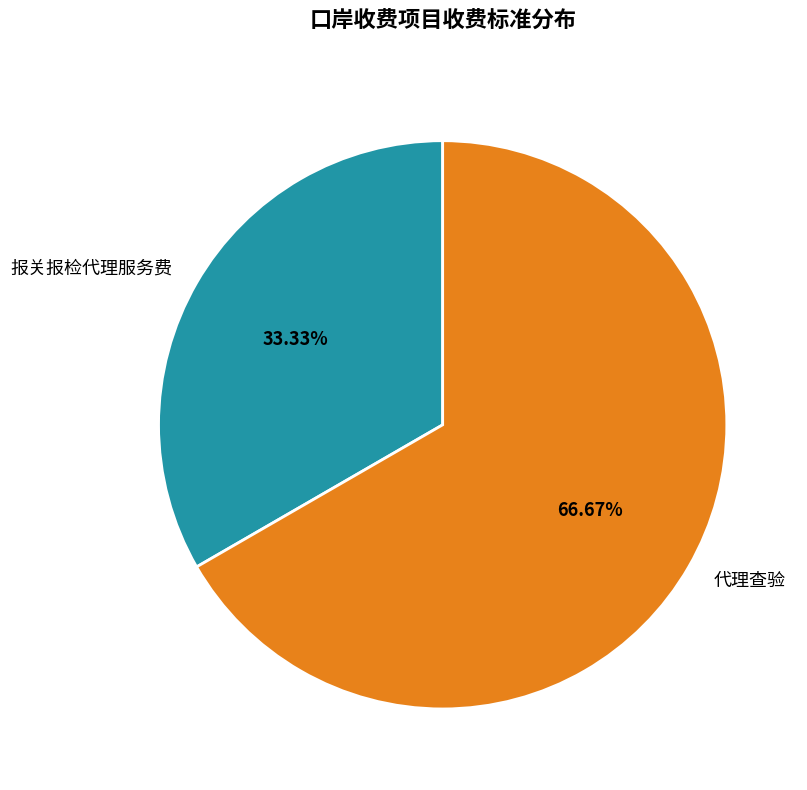

How many segments does this pie chart have?

2